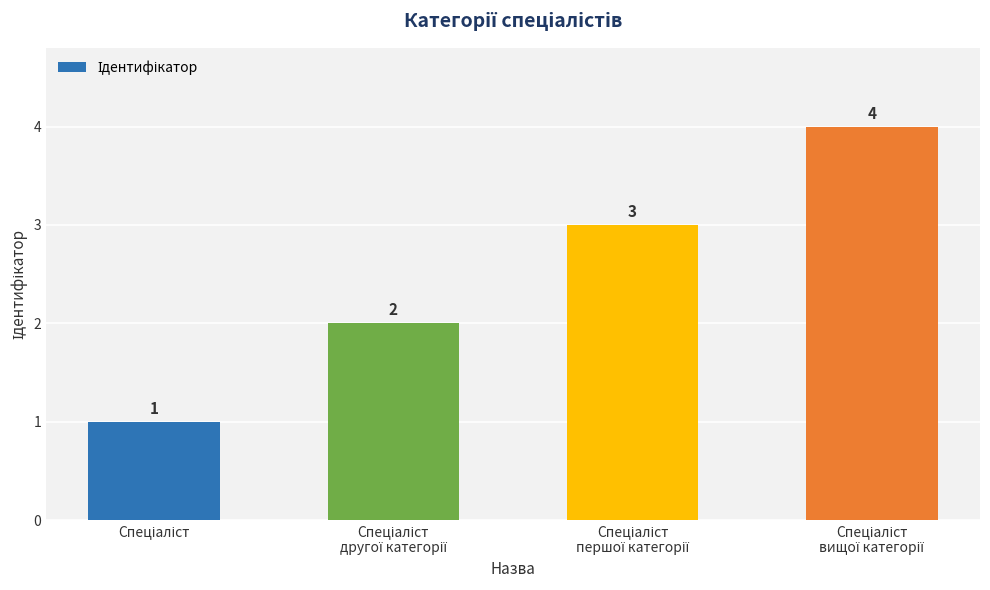

How many values are between 2 and 4?

3